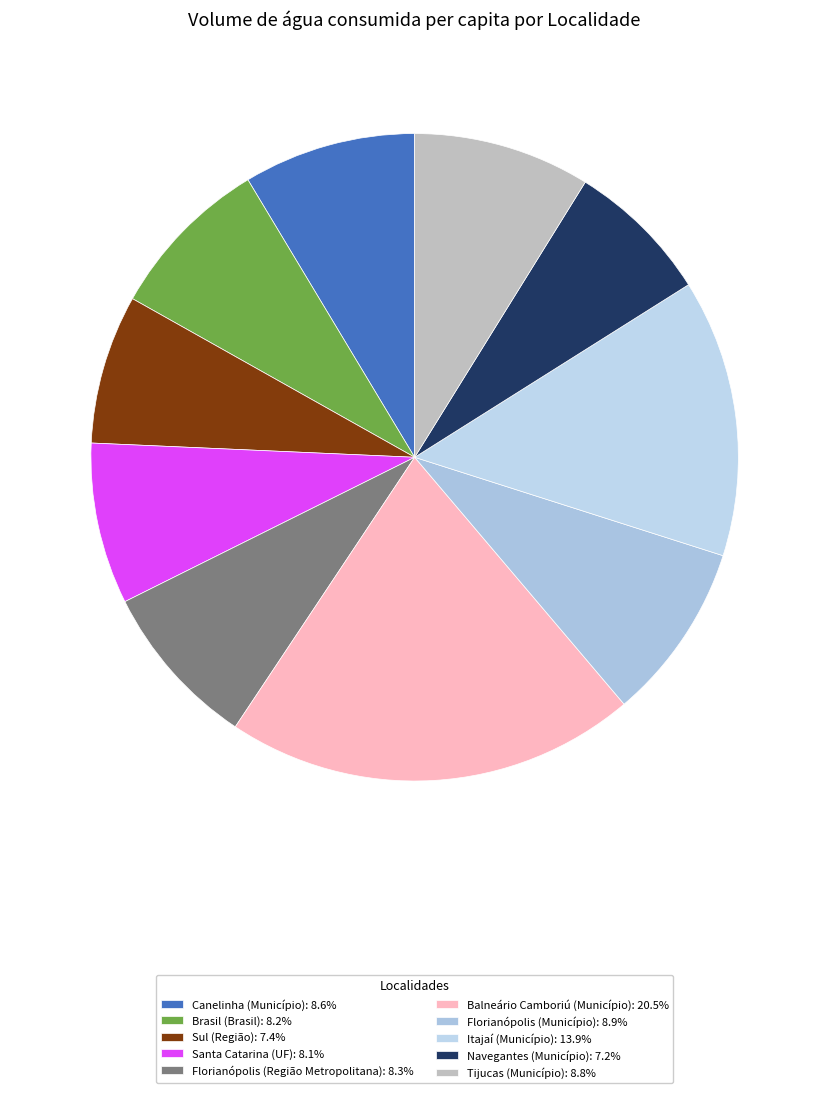

Approximately how many times larger is the value at Itajaí (Município) compared to Canelinha (Município)?

1.6